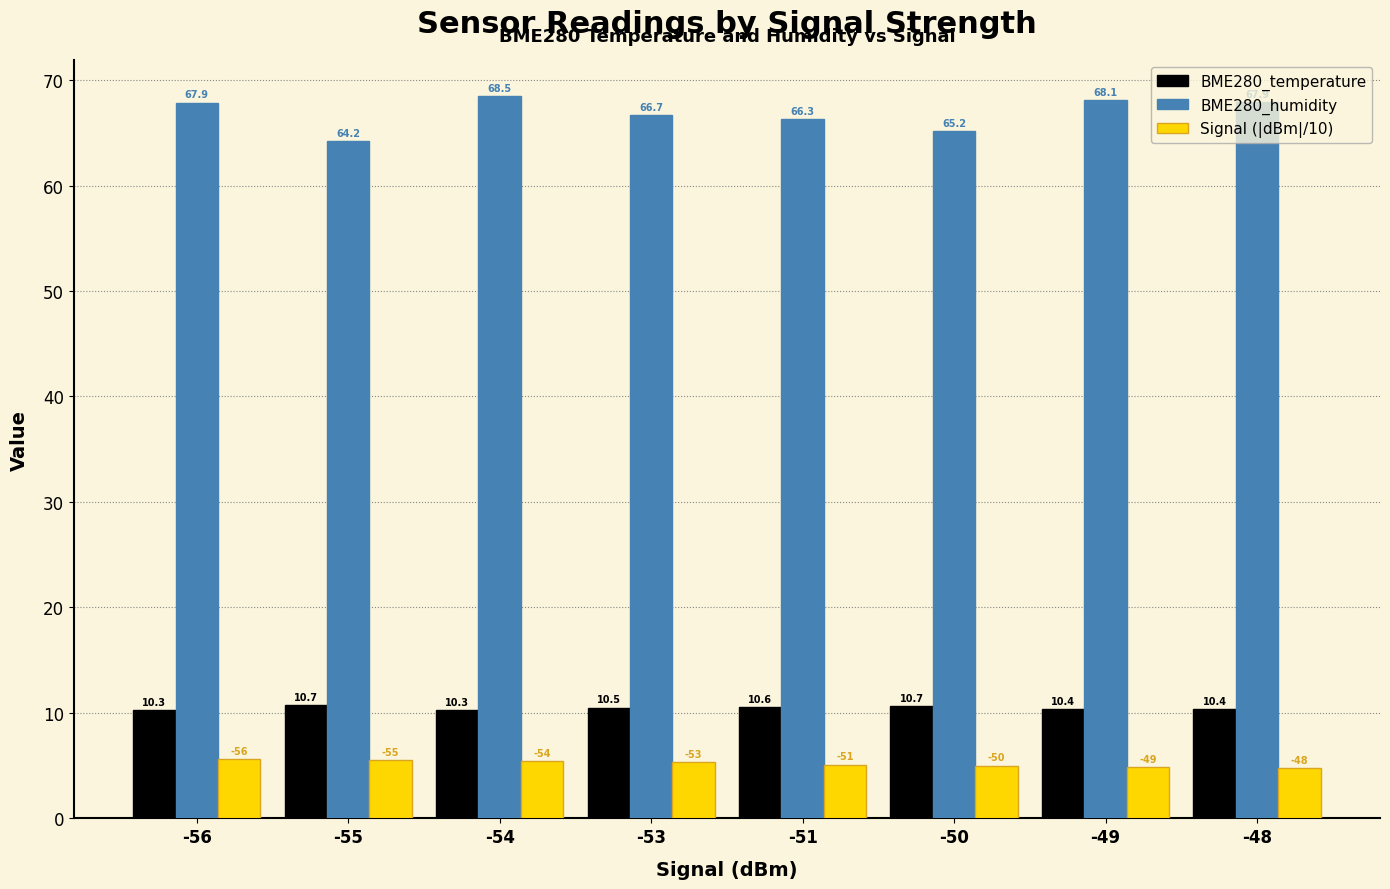

What is the difference between the highest and lowest values at -56?

62.3